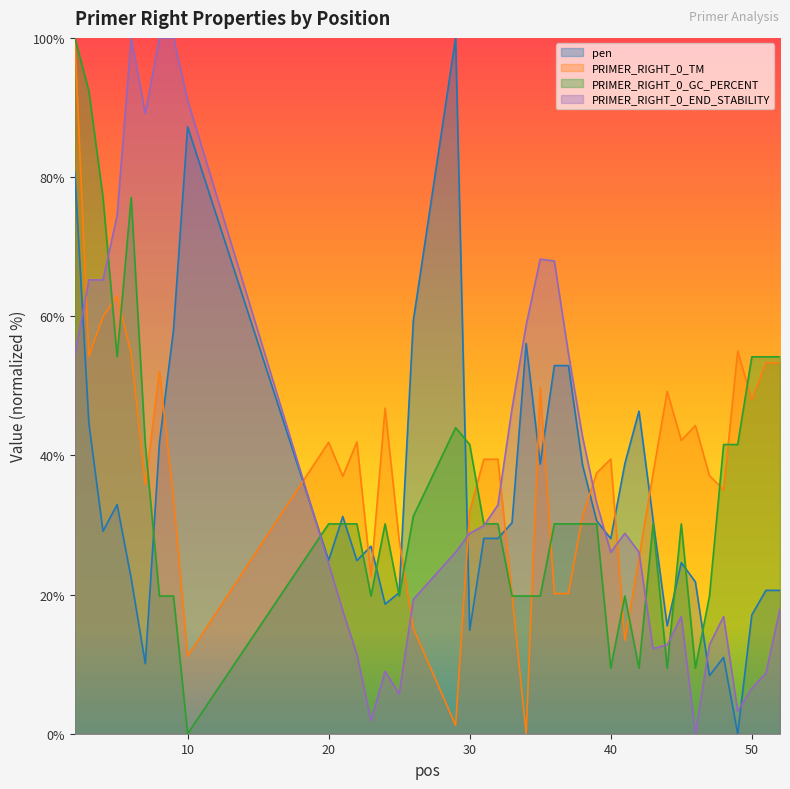

How many interior local peaks does the PRIMER_RIGHT_0_GC_PERCENT series have?

6